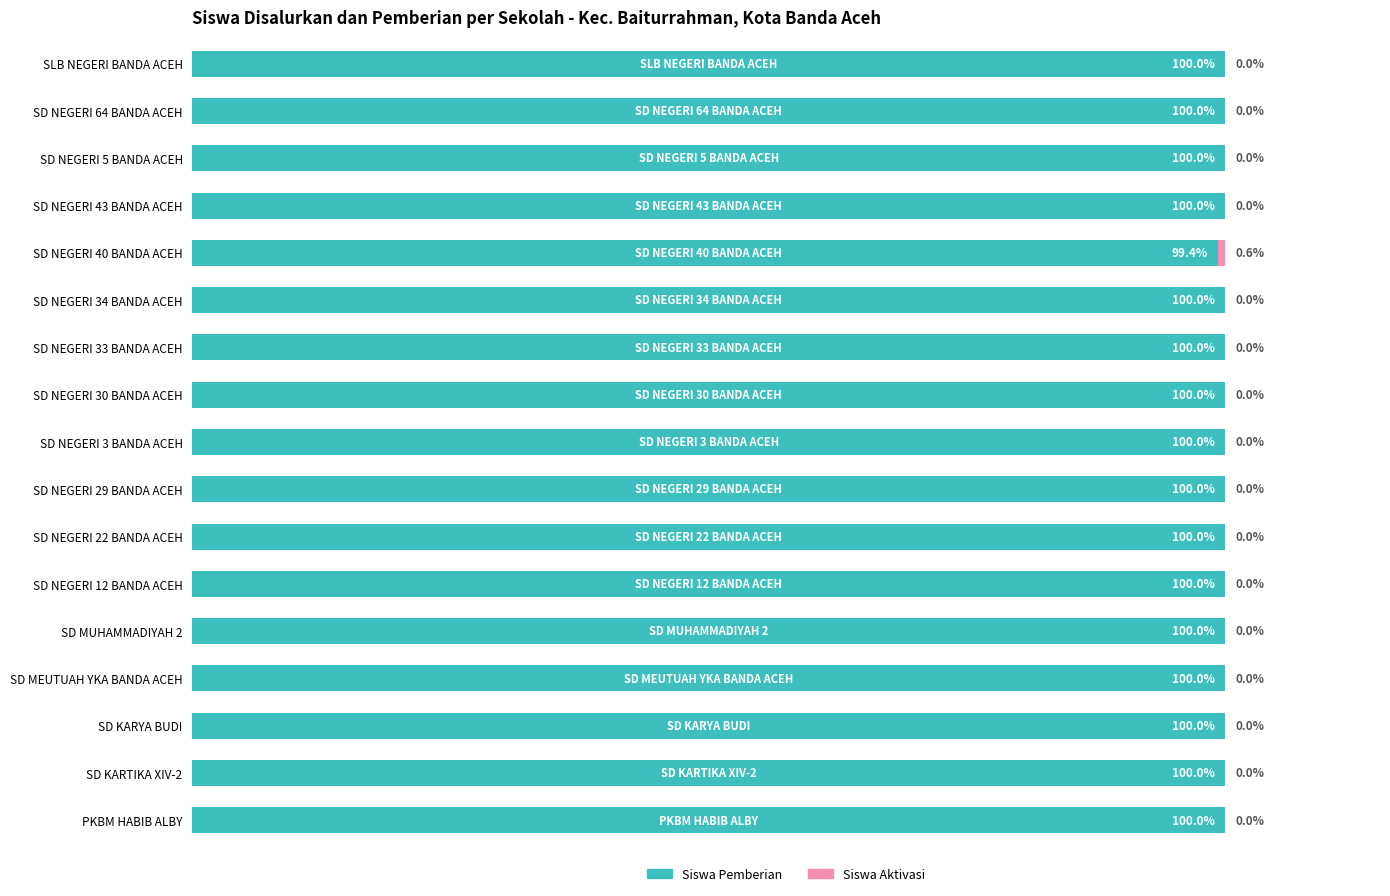

At which label is Siswa Pemberian closest to 99?

SD NEGERI 40 BANDA ACEH